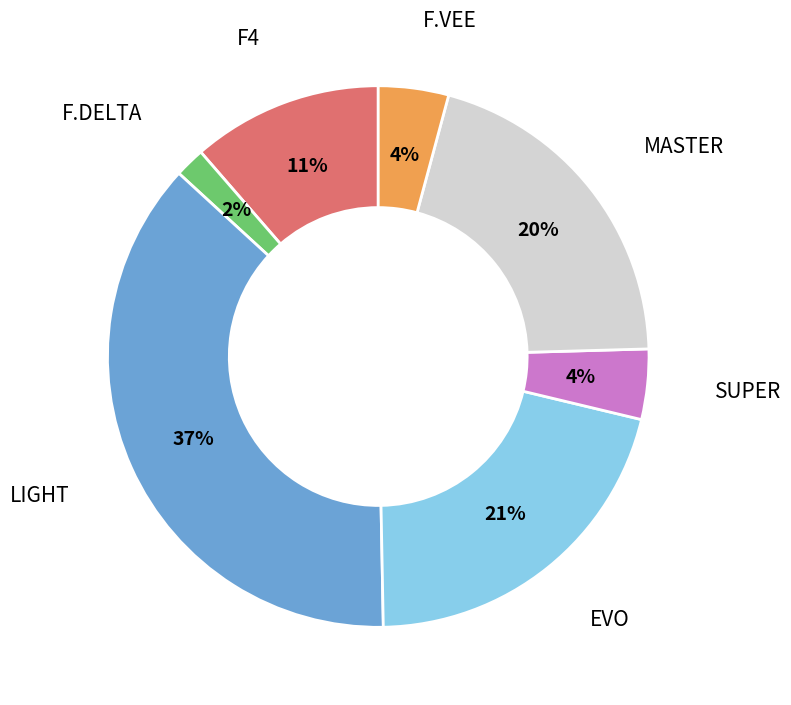

To the nearest percent, what is the average slice percentage?

14%